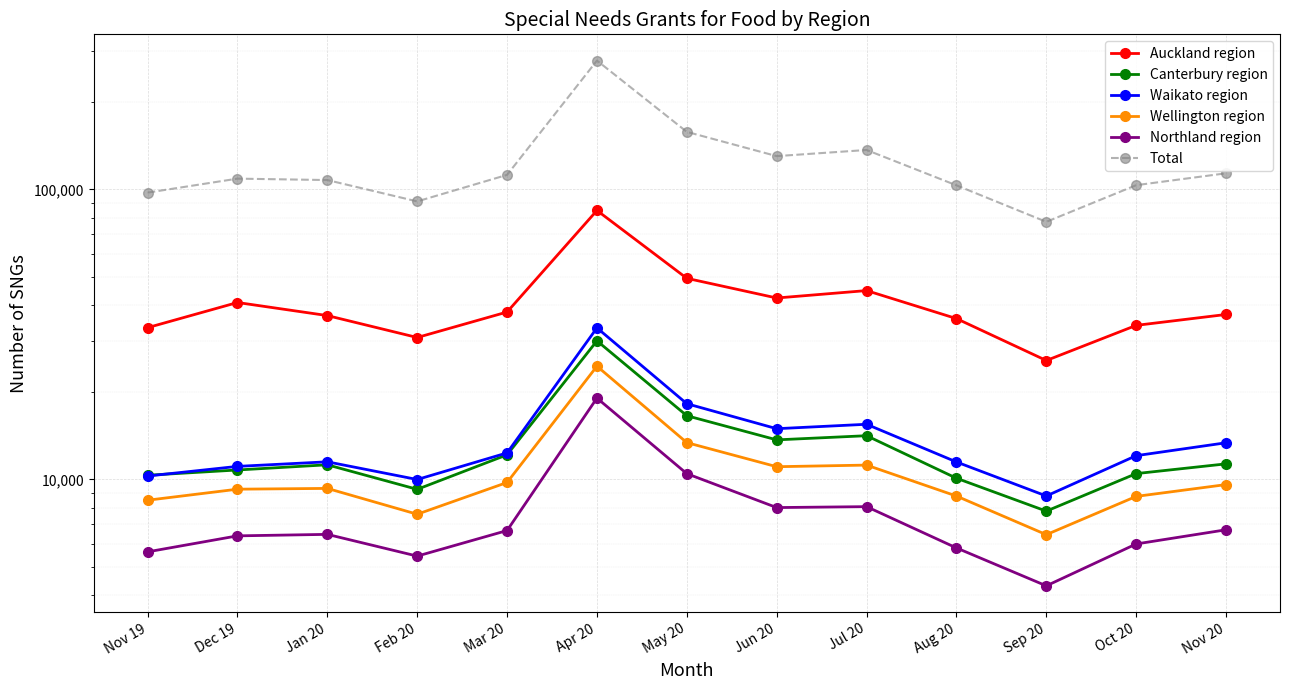

What is the average value of the Northland region series?

7614